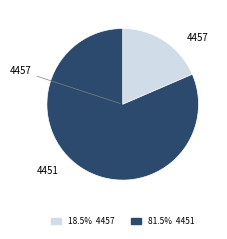

Do 4457 and 4451 together represent more than half of the pie?

Yes